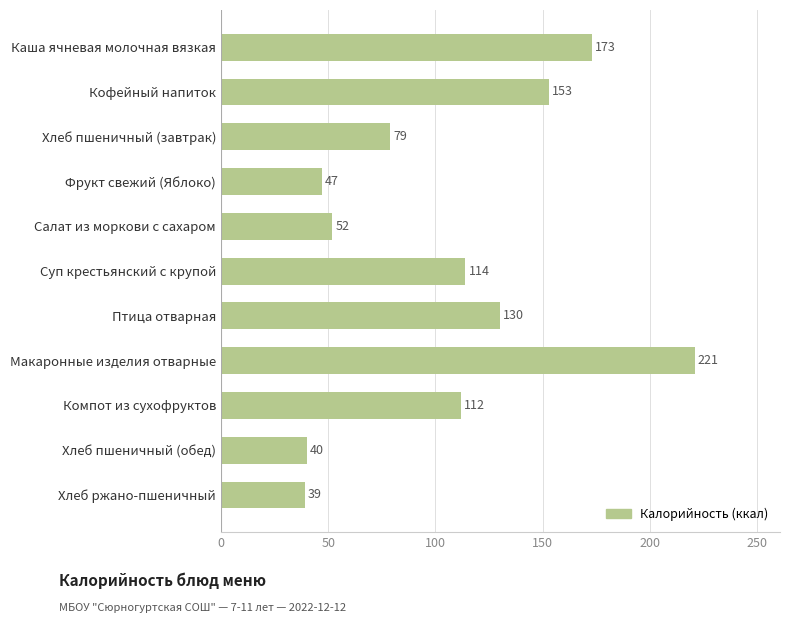

At which label is the value closest to 130?

Птица отварная